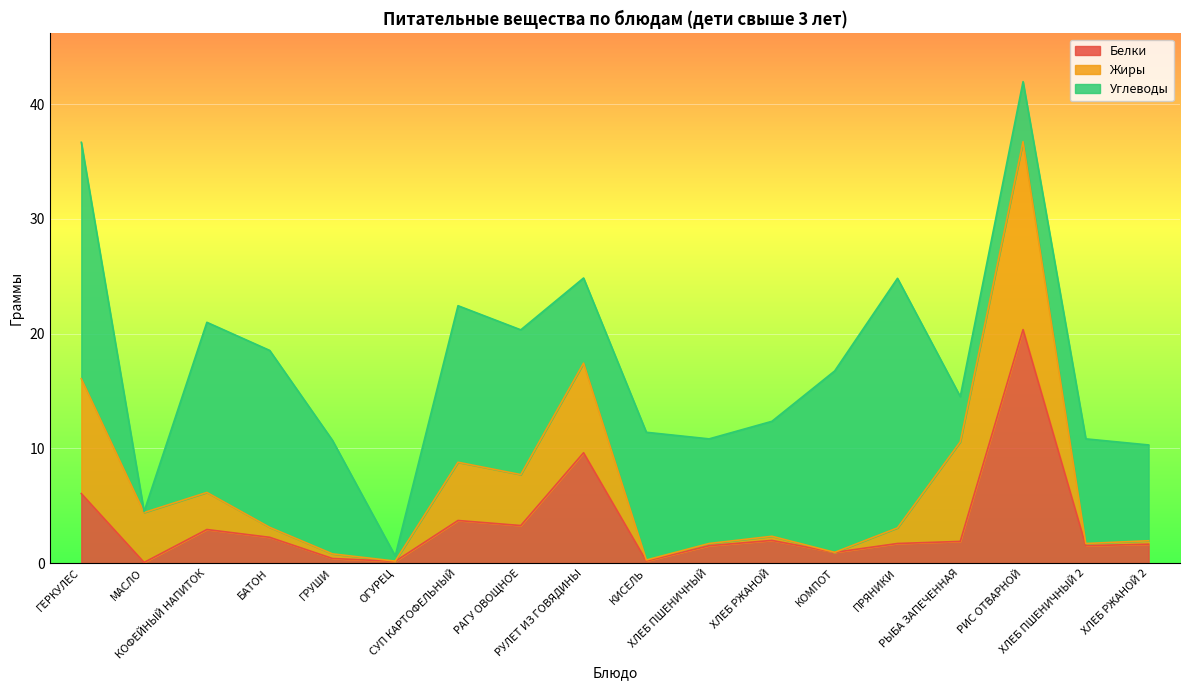

At how many categories does at least one series exceed 14?

6